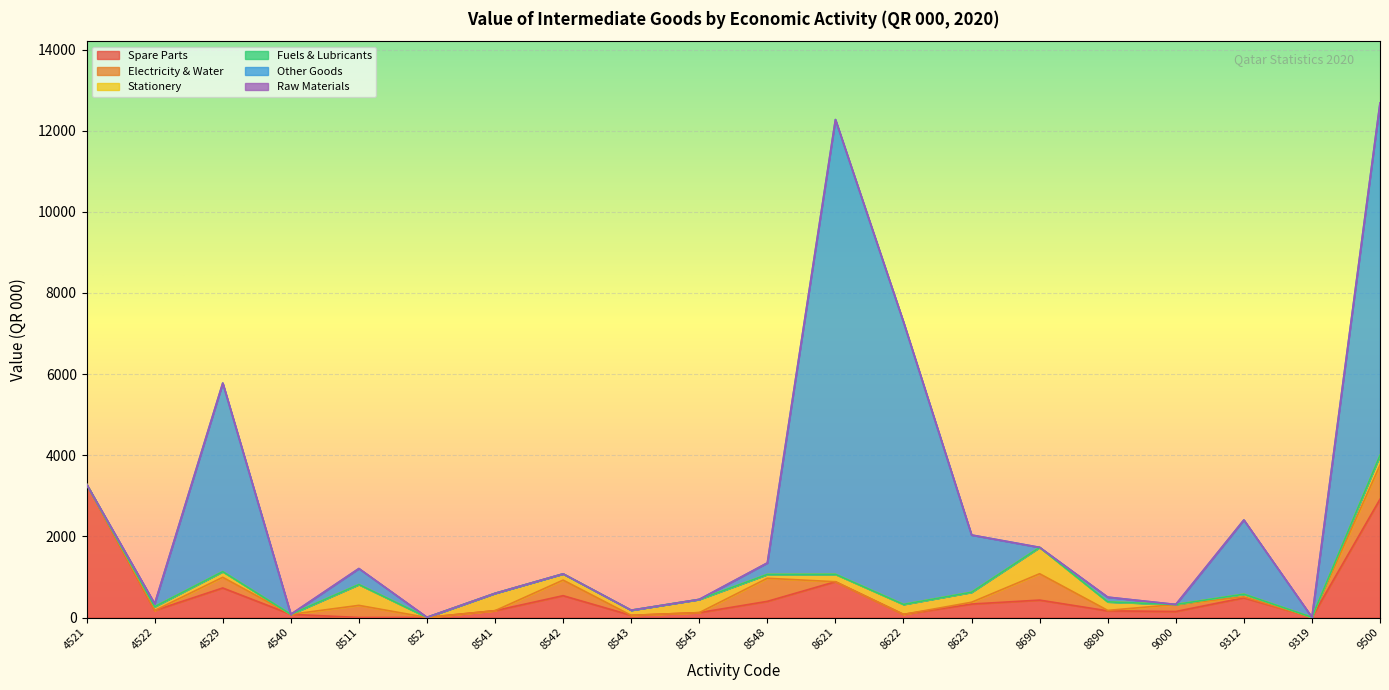

At which category does the chart reach its peak across all series?

8621